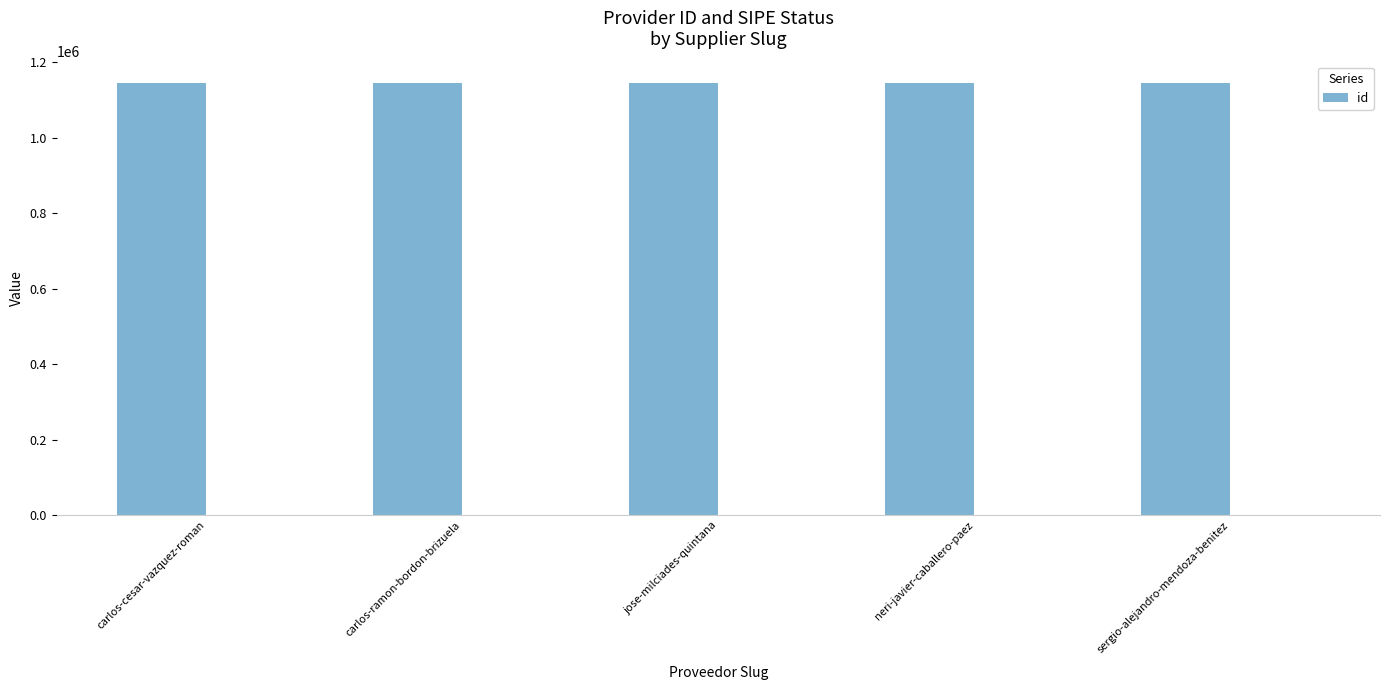

Approximately how many times larger is the value at neri-javier-caballero-paez compared to carlos-cesar-vazquez-roman?

1.0